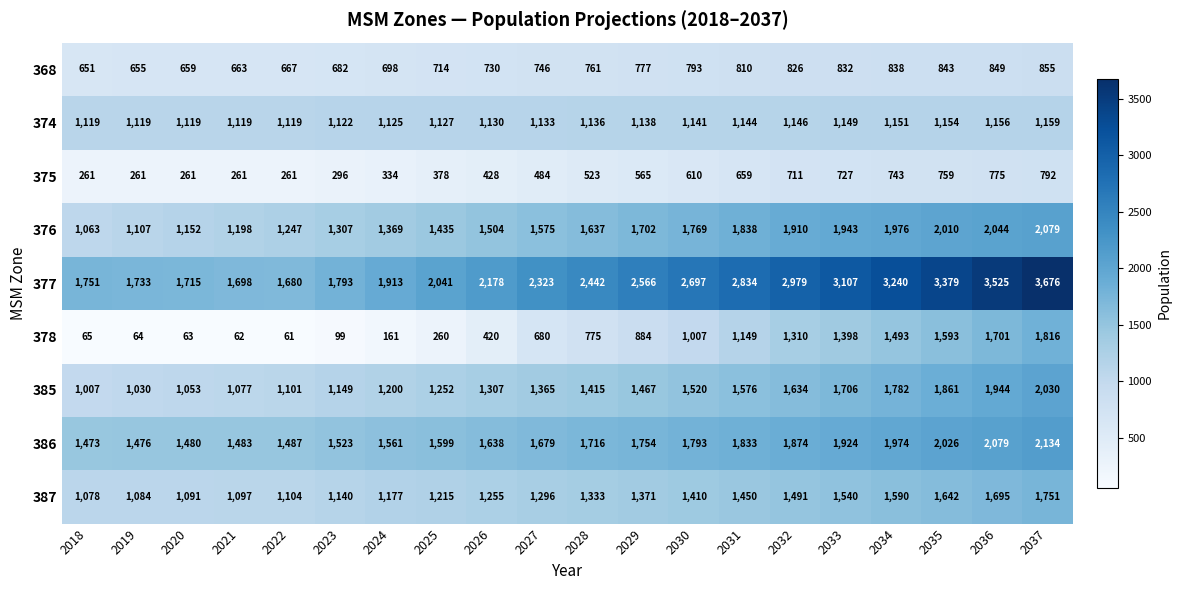

Is it true that 377 equals 5194 at 2035?

False